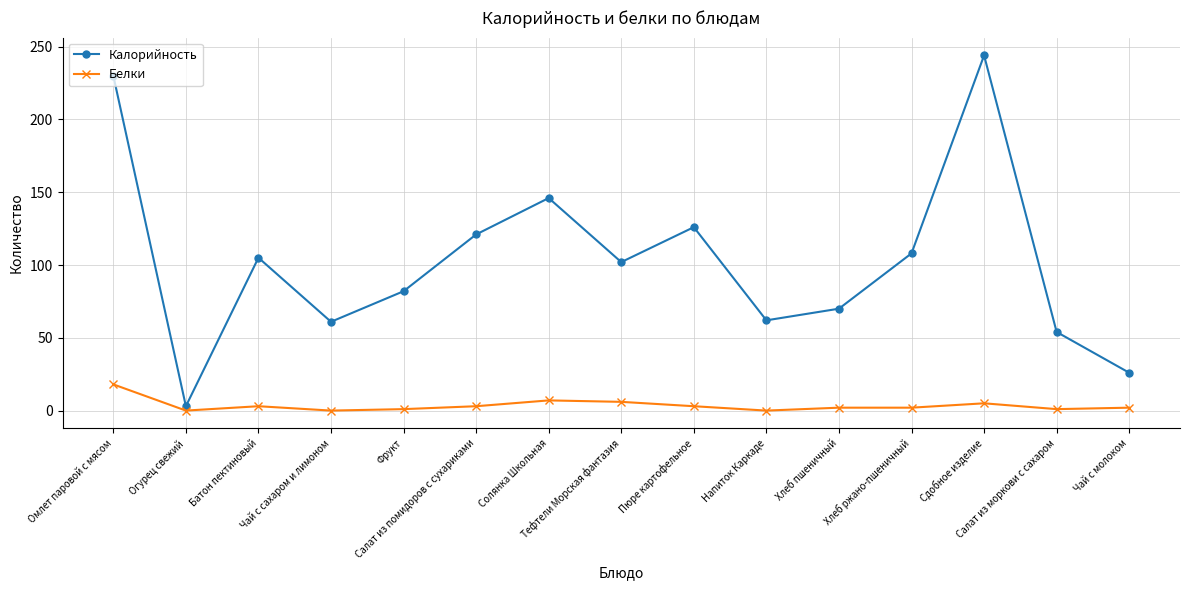

Which label corresponds to the largest value in the chart?

Сдобное изделие